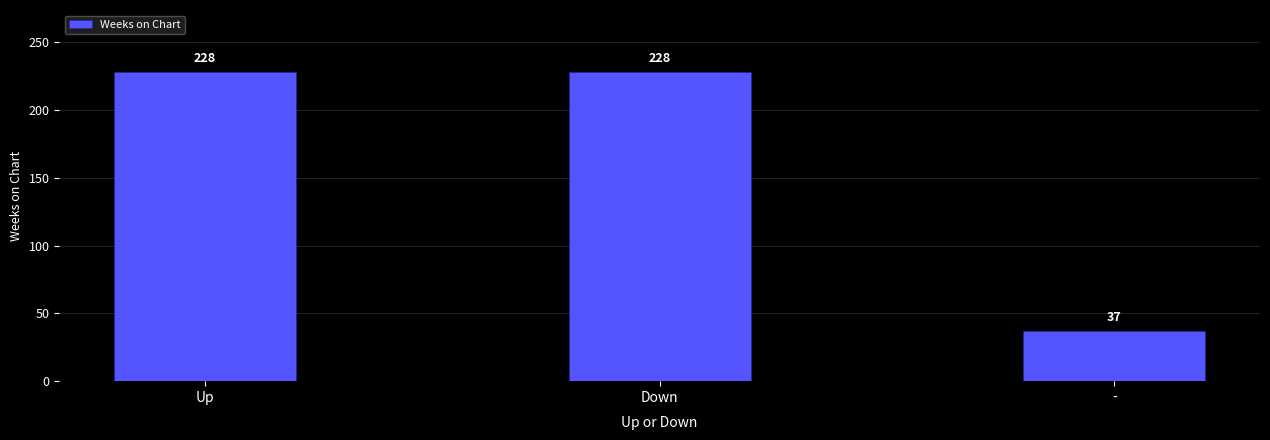

Is it true that the value at - is 37?

True